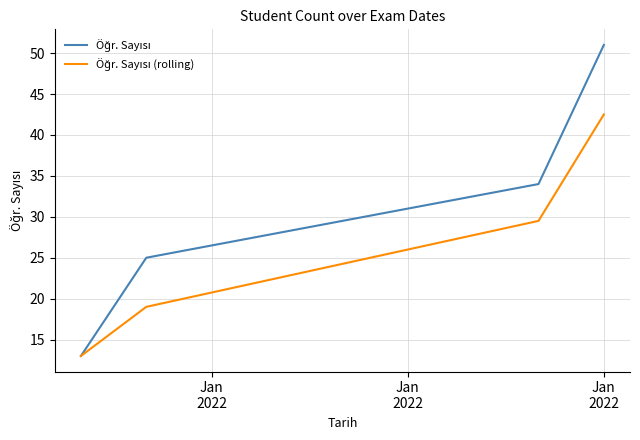

Count the number of categories in the chart.

4